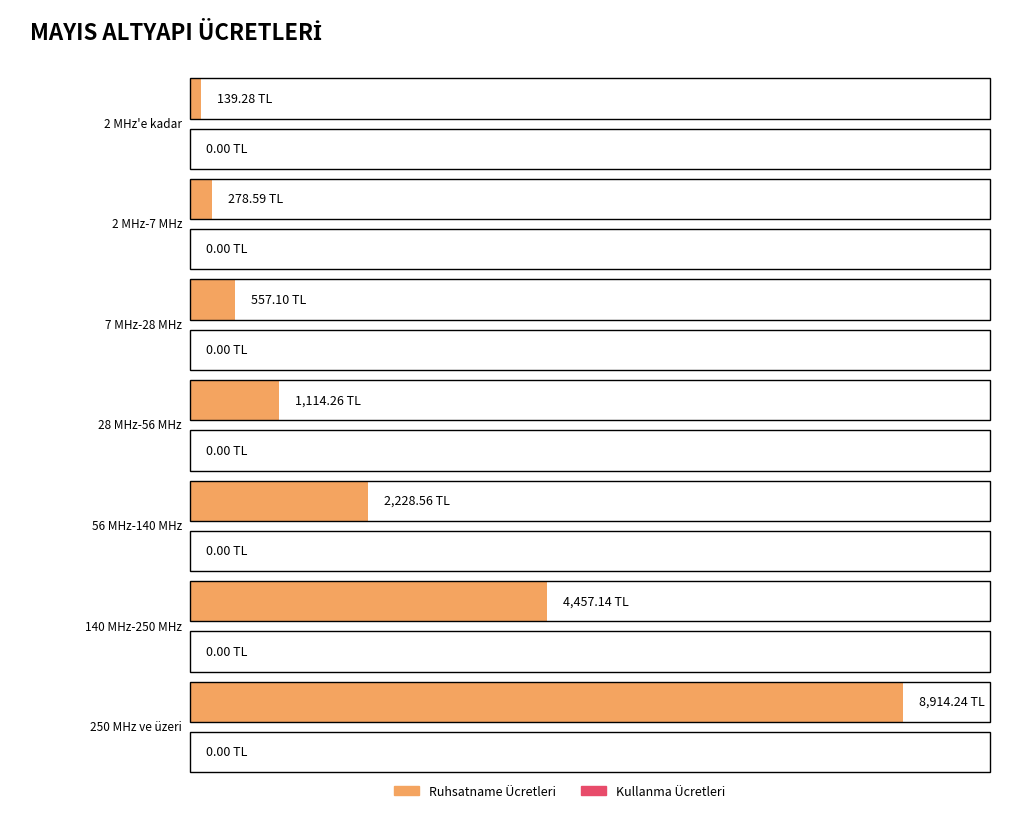

Which series has the widest spread of values?

Ruhsatname Ücretleri